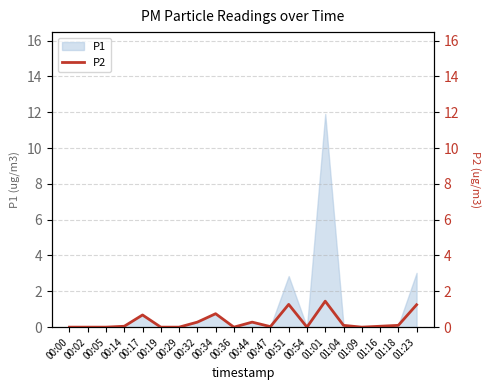

Reading left to right, extract all data points from this chart.

0.0	0.0	0.0	0.1	0.7	0.0	0.0	0.3	0.8	0.0	0.3	0.0	1.3	0.0	1.4	0.1	0.0	0.1	0.1	1.2